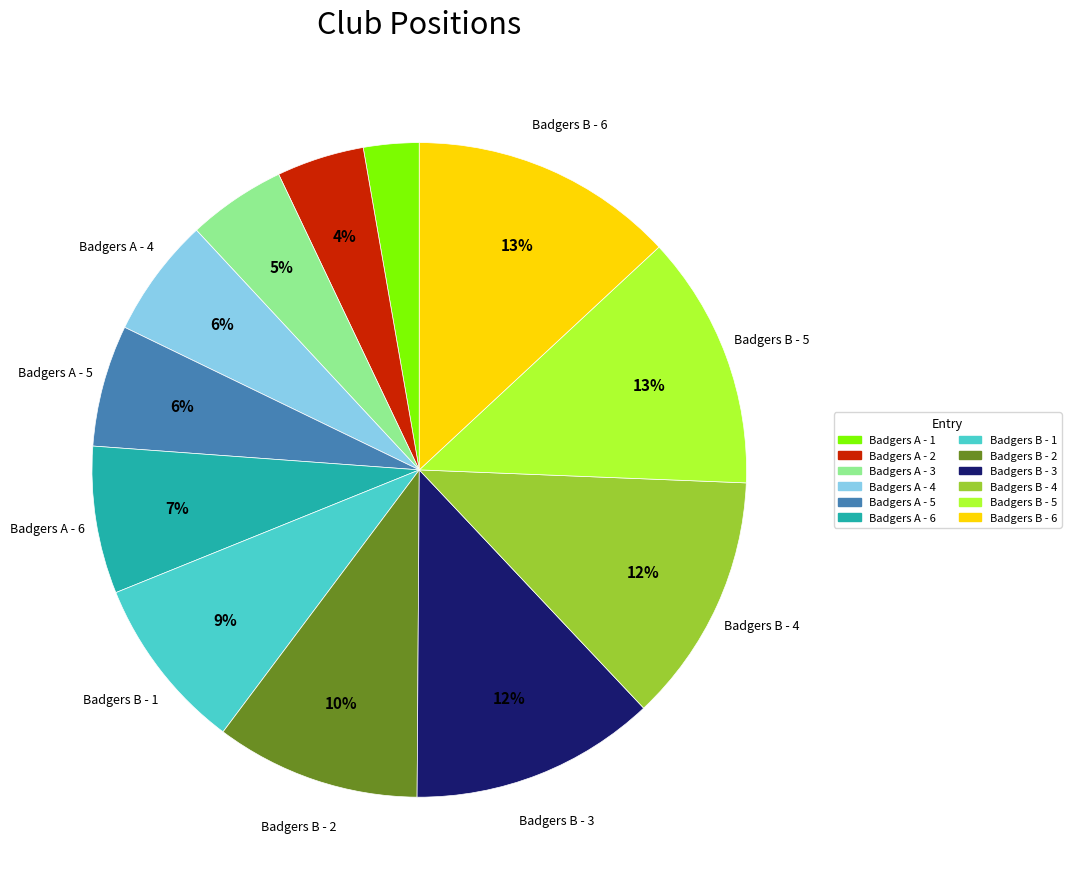

Count the number of slices in the pie.

12